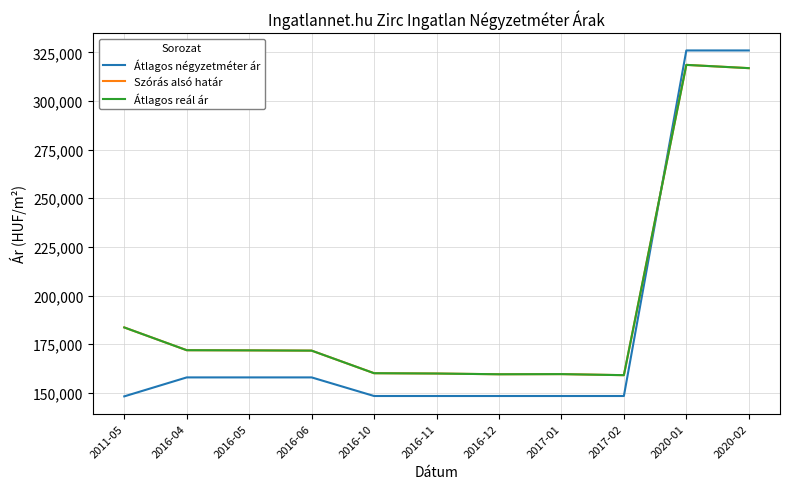

Is it true that Átlagos négyzetméter ár equals 148333 at 2016-10?

True